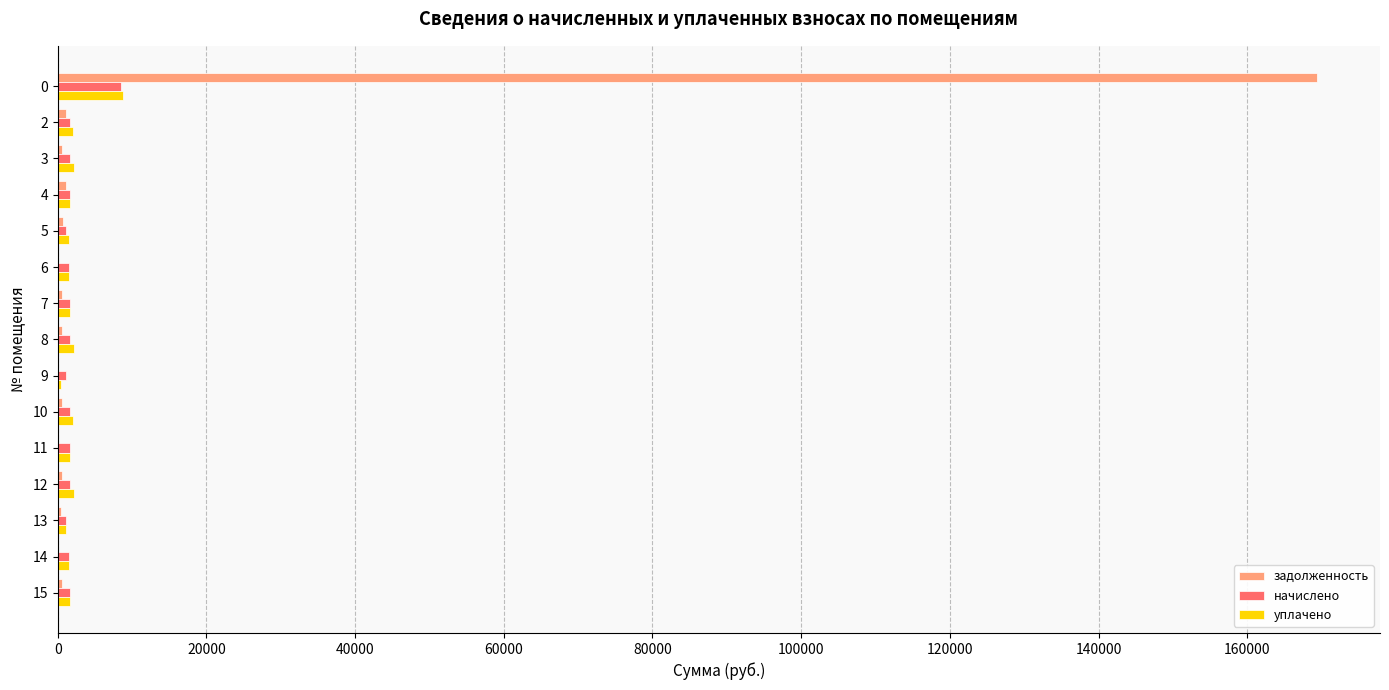

Which series has the largest total across all categories?

задолженность